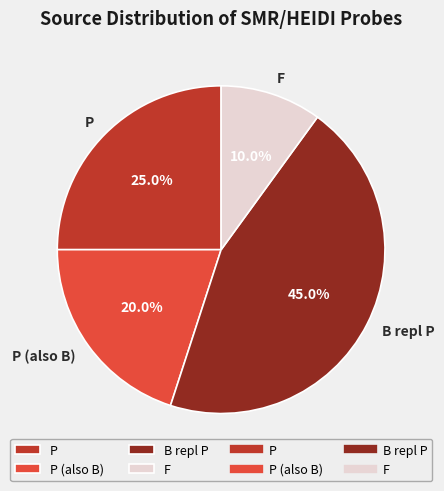

How many segments does this pie chart have?

4